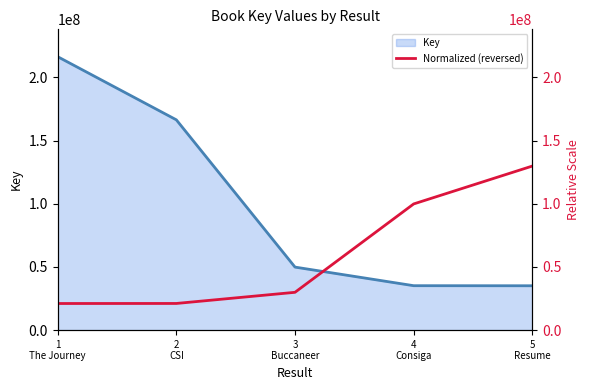

The chart shows a value of 10222798.0 at 2
CSI. True or false?

False